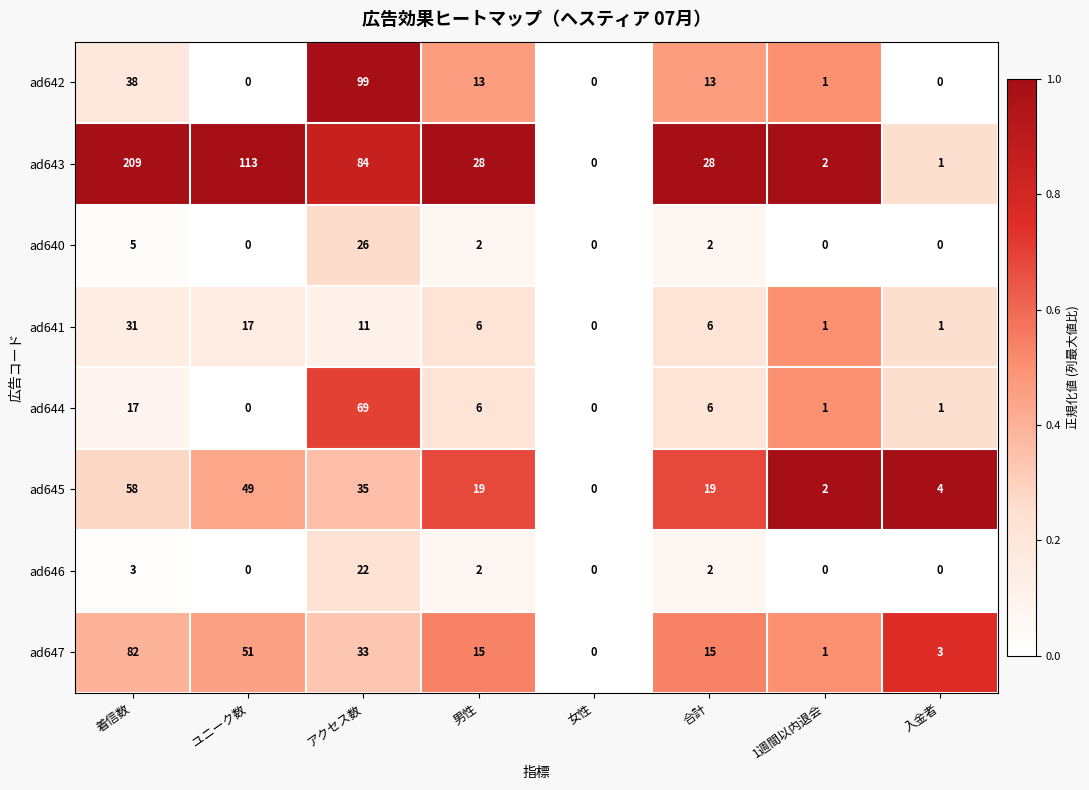

Rank the series by their maximum value, from lowest to highest.

ad646, ad640, ad641, ad645, ad644, ad647, ad642, ad643